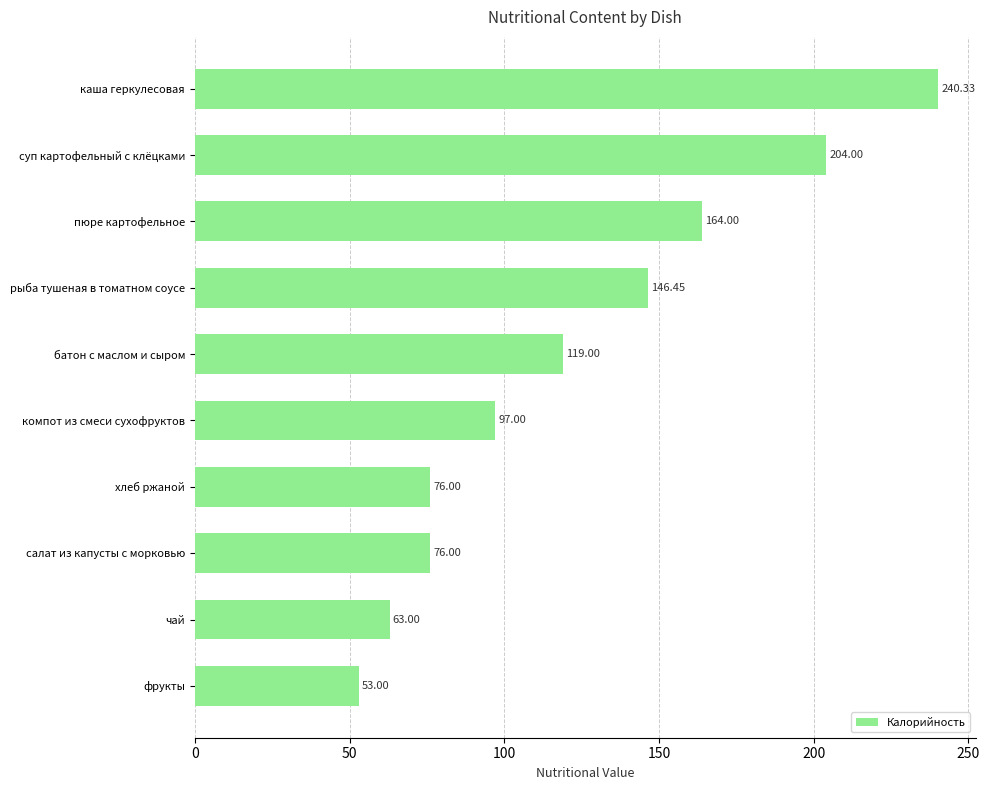

What is the label of the 4th bar from the bottom?

хлеб ржаной